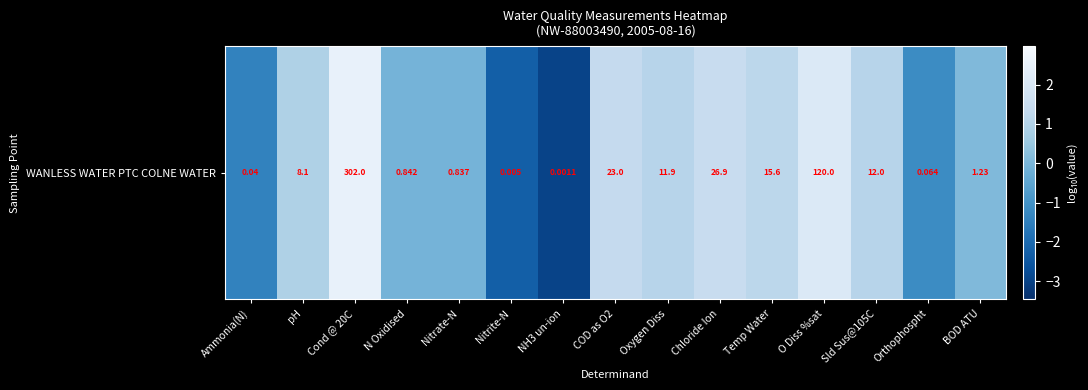

At which label does the data first exceed 0?

pH